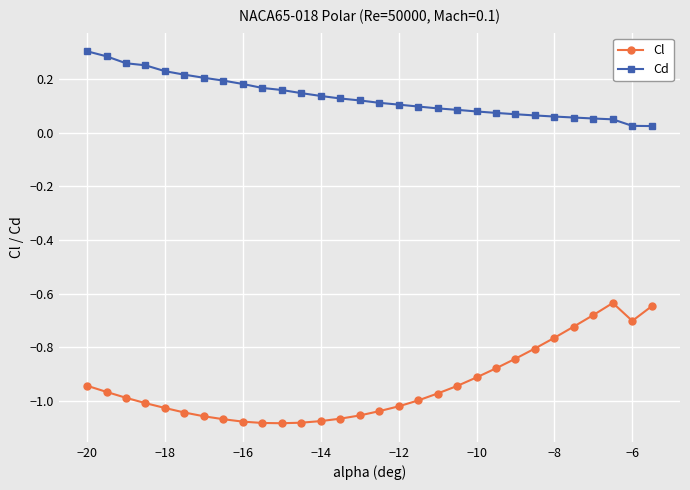

True or false: Cl has more than 0 points higher than both neighbors.

True